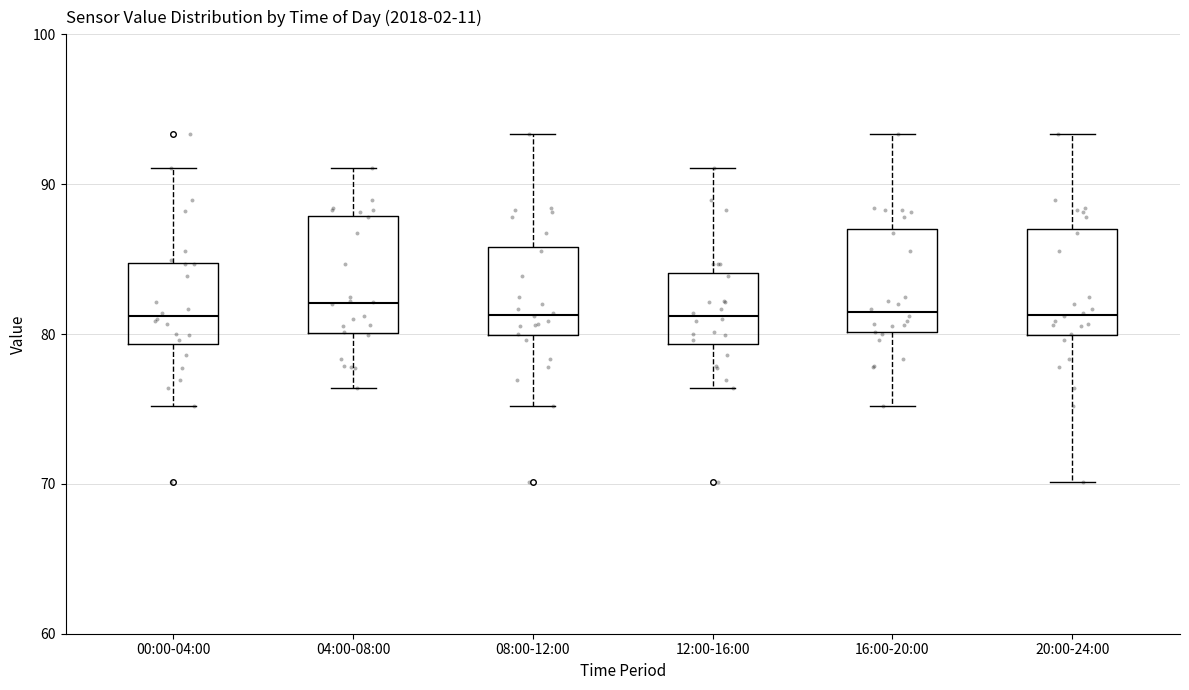

Where is the lower edge of the box for 20:00-24:00 on the y-axis? The values are not printed on the chart, so give them approximately, as read against the axis.

80